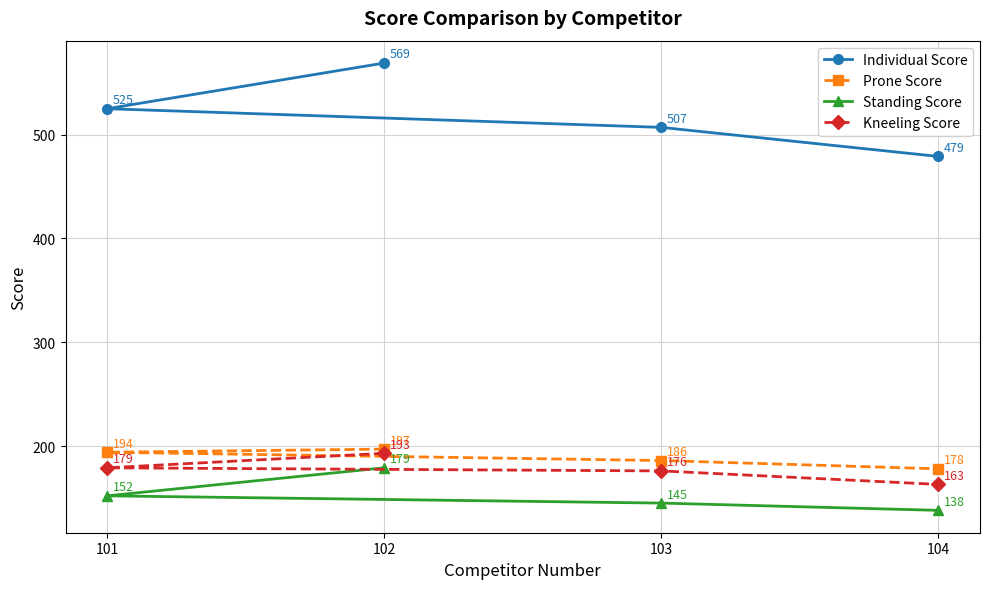

True or false: Standing Score has a value of 138 at 104.

True